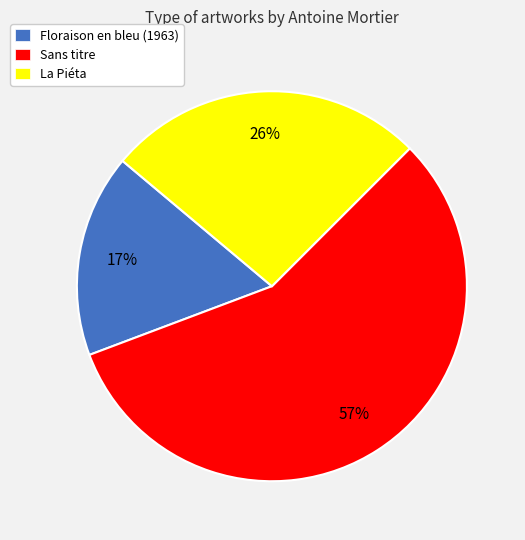

Approximately how many times larger is the value at Floraison en bleu (1963) compared to Sans titre?

0.3